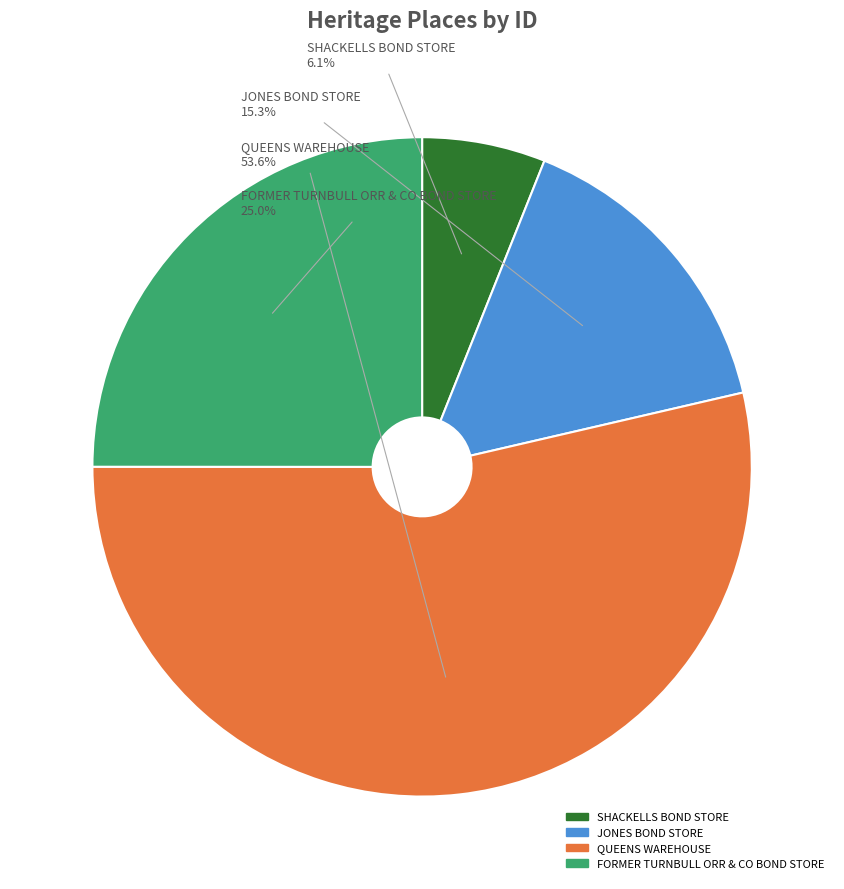

The FORMER TURNBULL ORR & CO BOND STORE slice represents 25% of the pie. True or false?

True